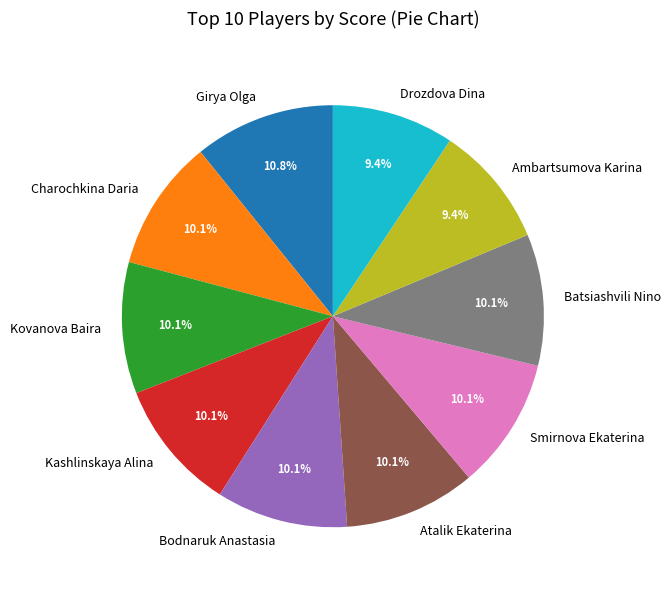

Which slice is the largest?

Girya Olga